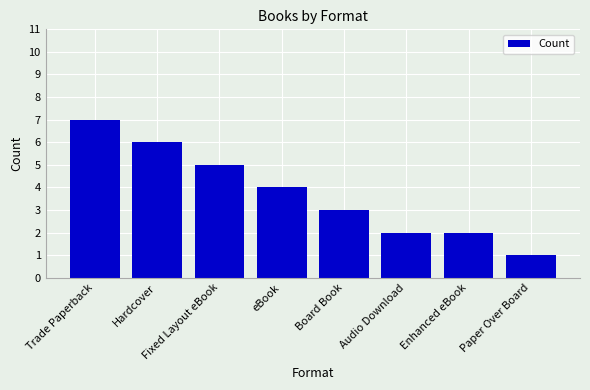

What is the minimum value shown in the chart?

1